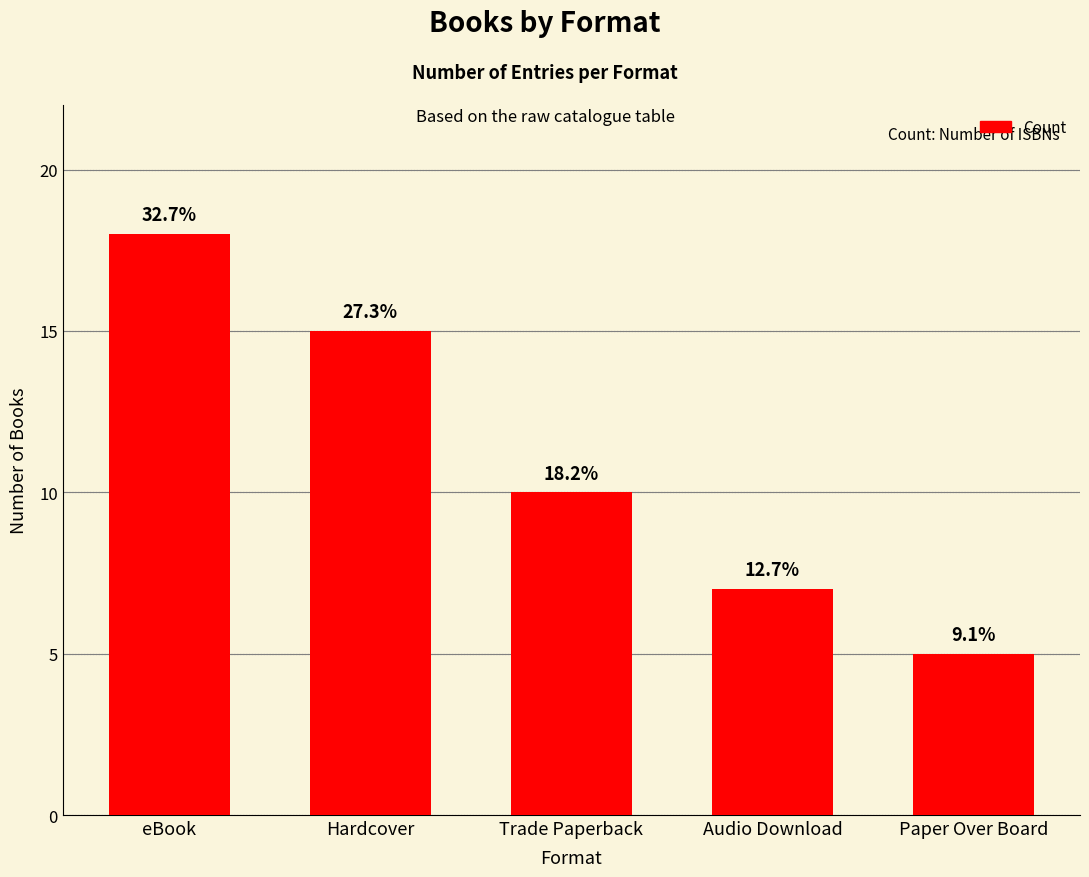

At which label does the data first exceed 10?

eBook